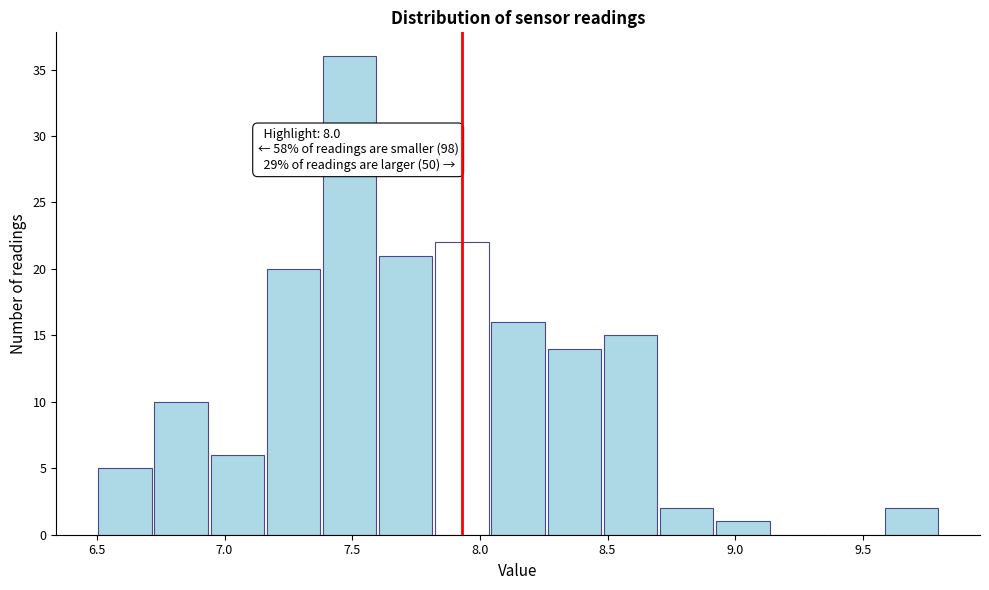

Which range on the x-axis has the tallest bar?

7.38 to 7.60